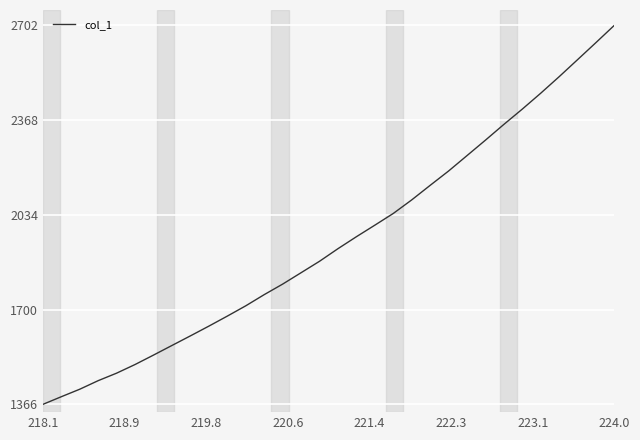

What is the difference between the maximum and minimum values?

1335.2